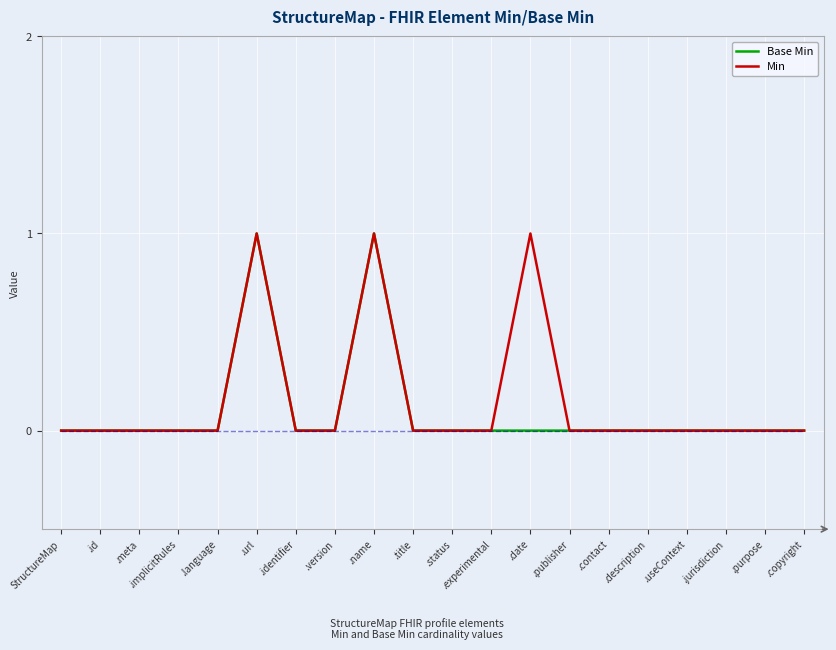

Which series changed the most between .status and .date?

Min